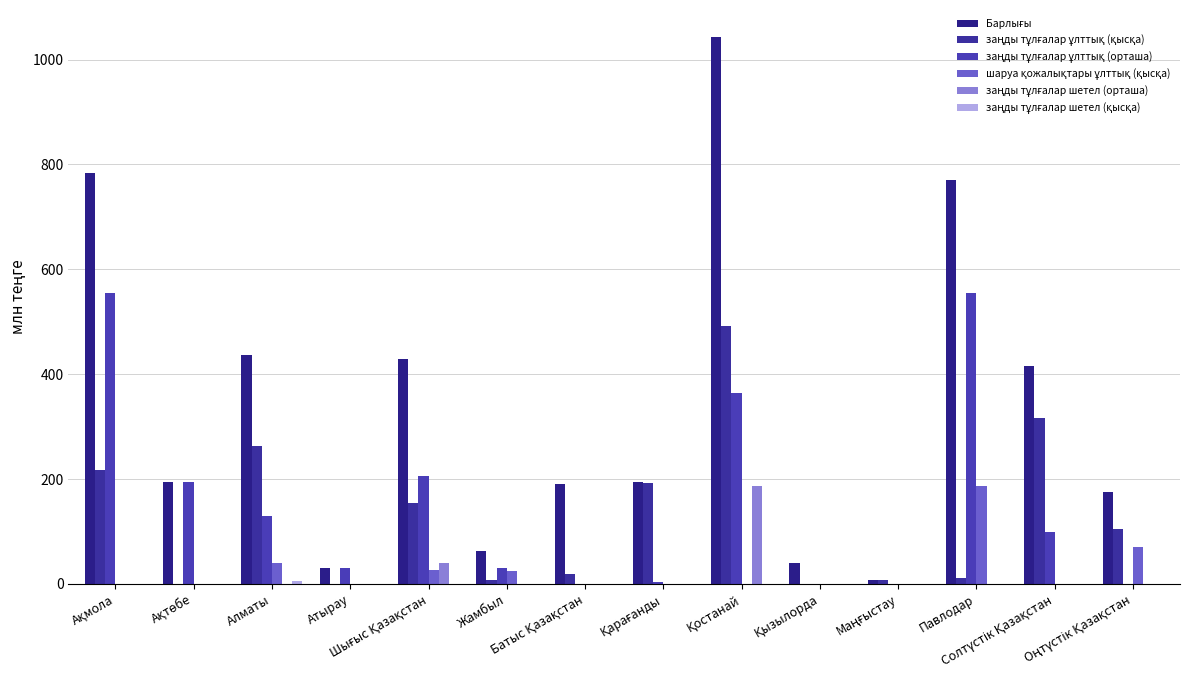

Which has a higher value, Қостанай or Батыс Қазақстан?

Қостанай